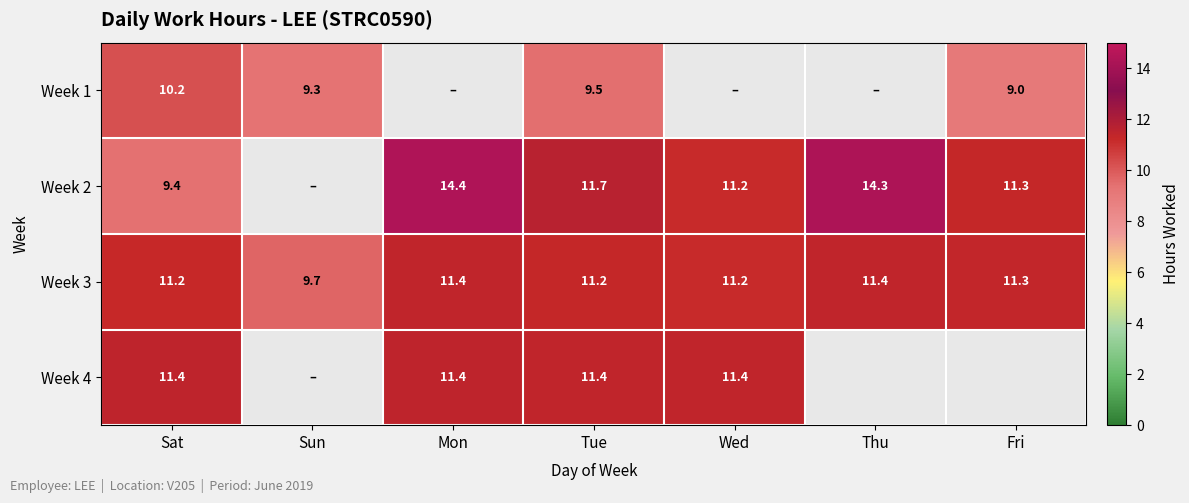

What is the difference between the highest and lowest values at Tue?

2.2